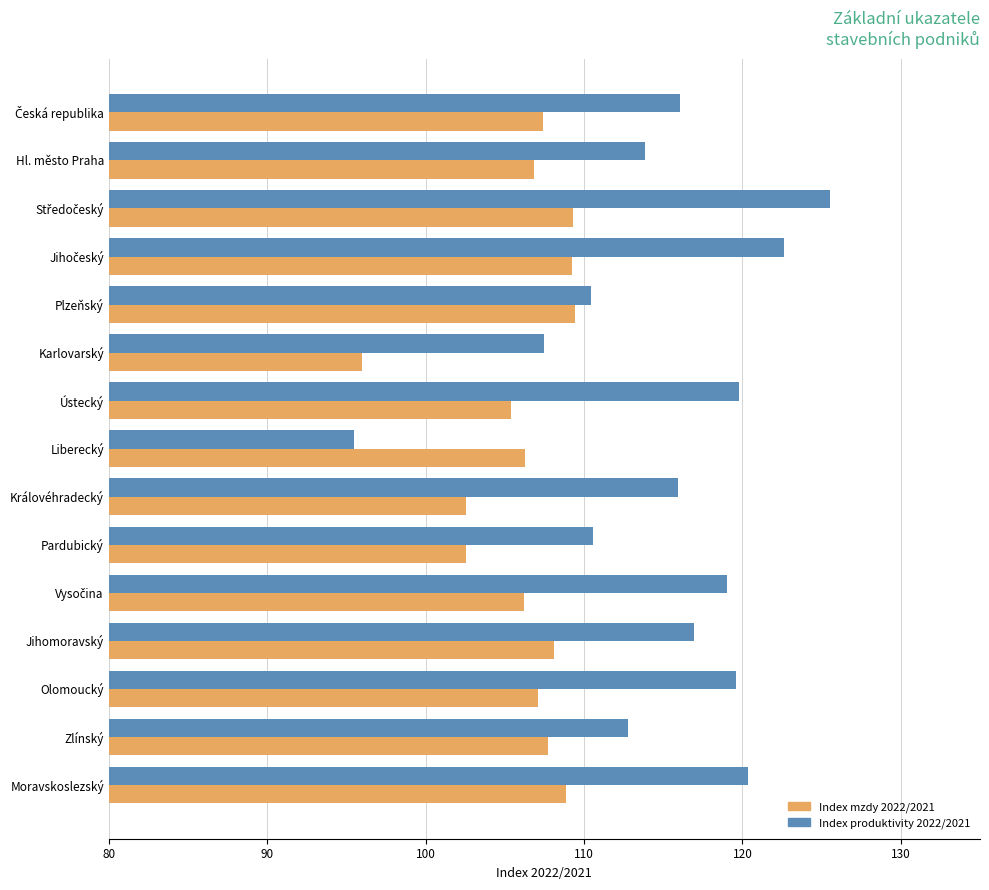

What is the maximum value shown in the chart?

125.5